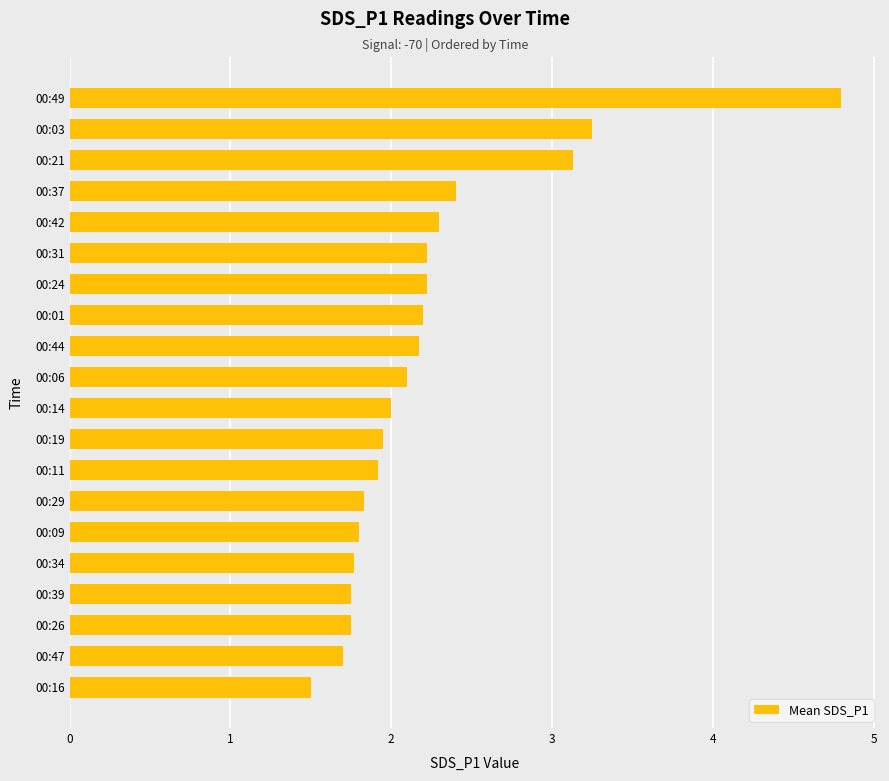

The chart shows a value of 1.2 at 00:34. True or false?

False